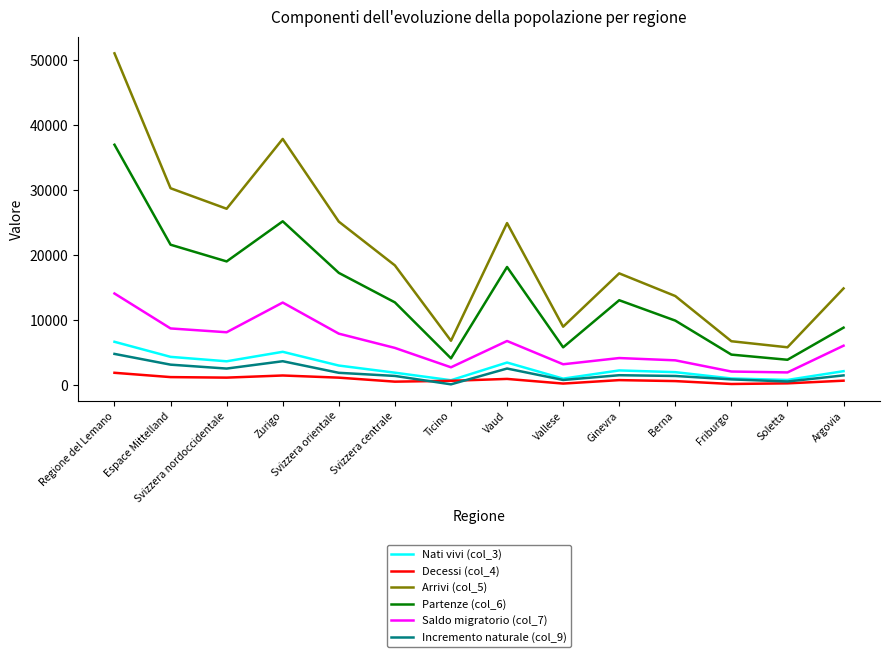

What is the spread (max minus min) of values at Regione del Lemano?

49185